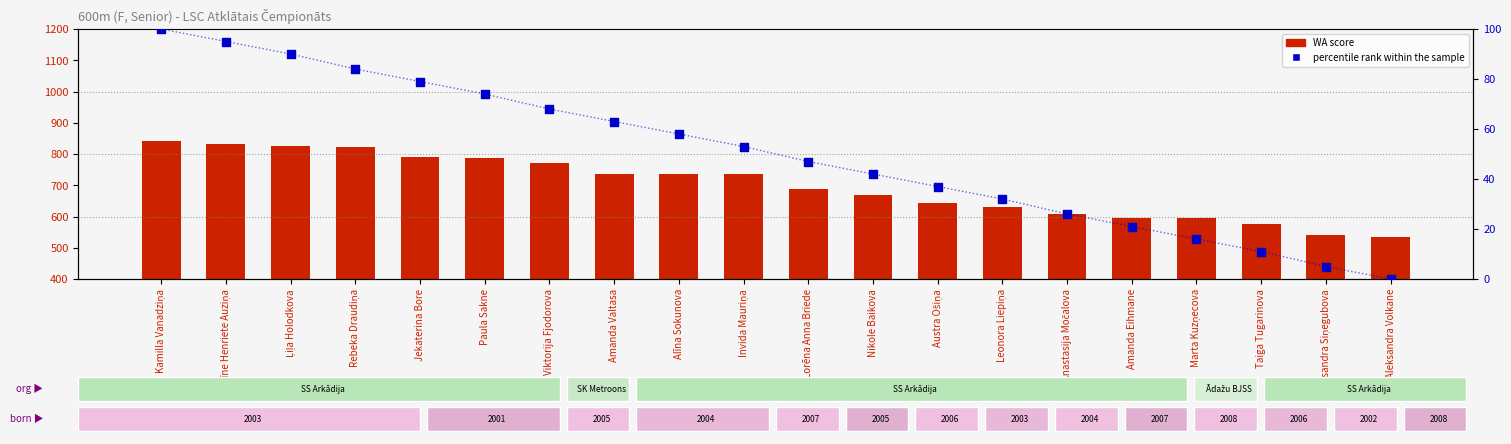

Which series has the largest Y range (max minus min)?

WA score